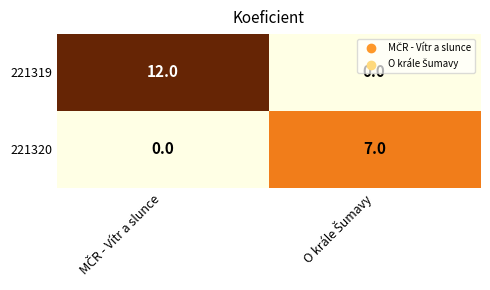

Rank the series by their maximum value, from lowest to highest.

221320, 221319